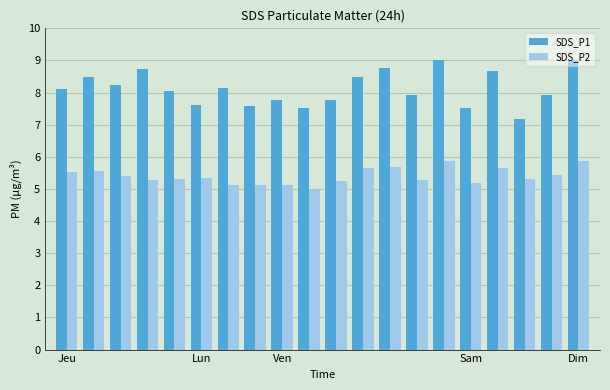

Which series has the widest spread of values?

SDS_P1